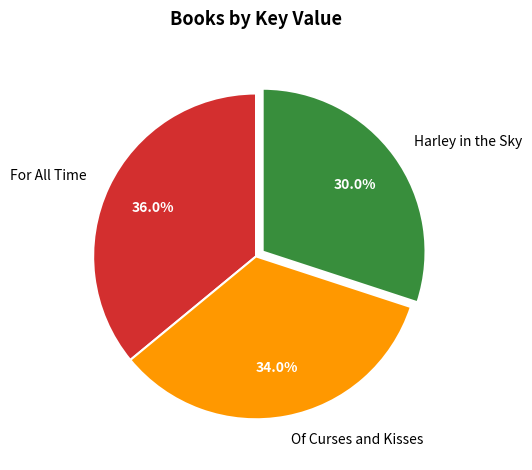

To the nearest percent, what is the combined percentage of For All Time and Of Curses and Kisses?

70%